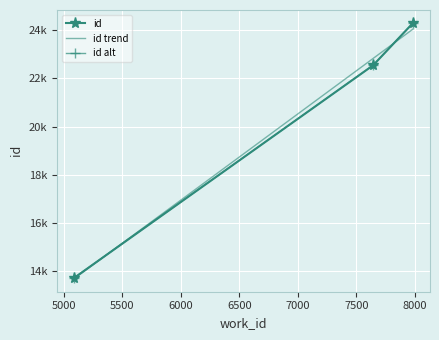

Between 5088 and 7643, which is larger?

7643